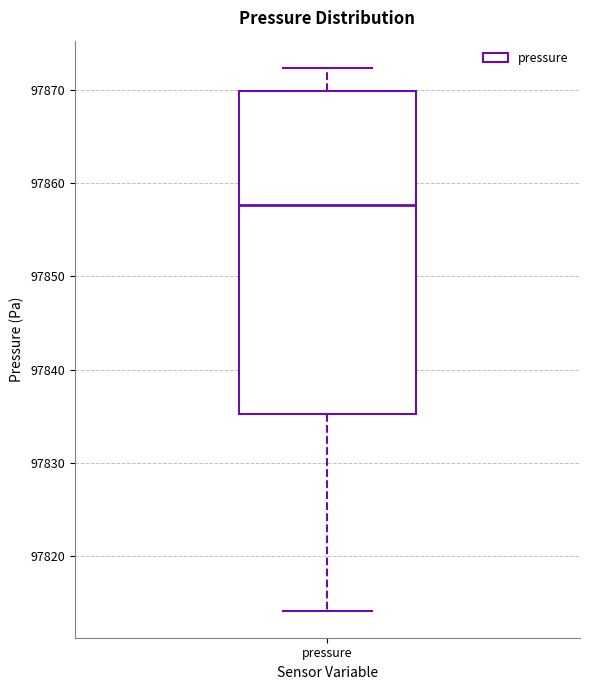

Where does the median line of the box for pressure sit on the y-axis? The values are not printed on the chart, so give them approximately, as read against the axis.

97858